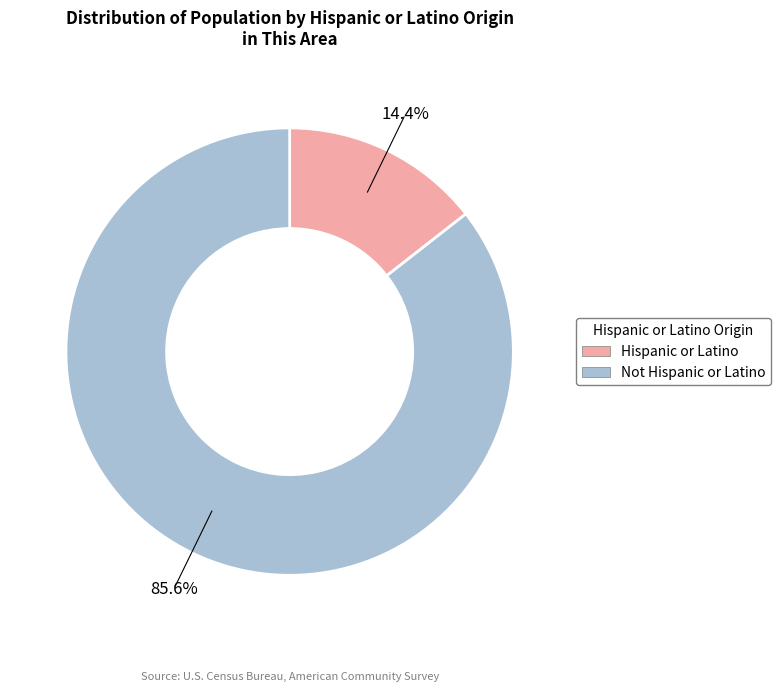

How many segments does this pie chart have?

2